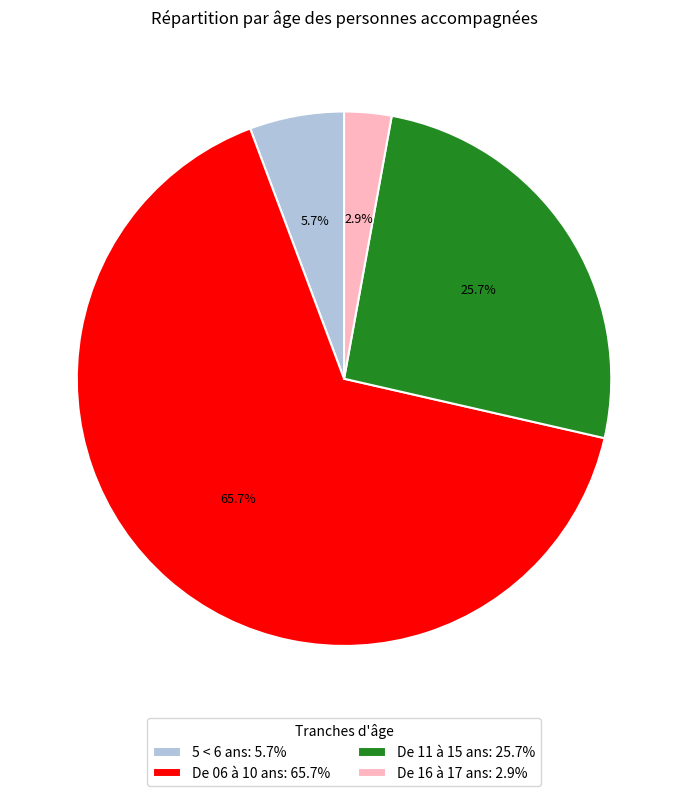

What percentage do 5 < 6 ans and De 16 à 17 ans together represent?

8.6%